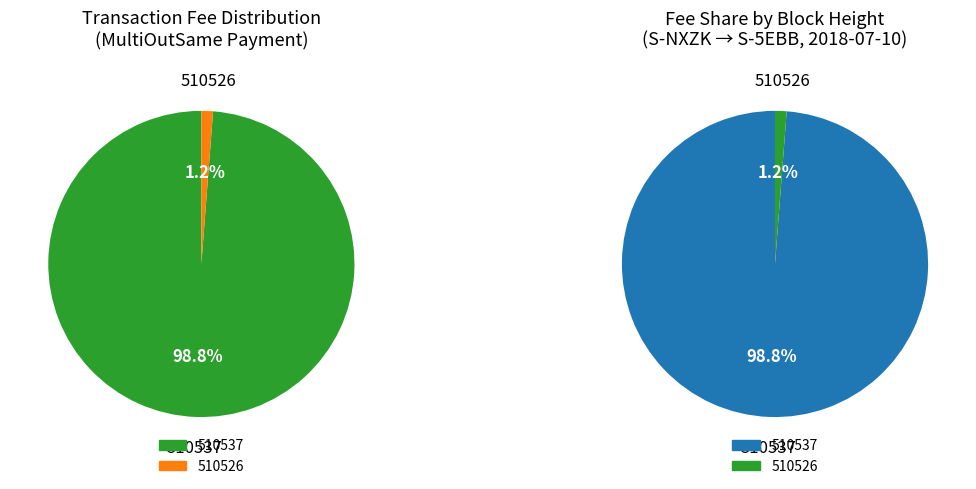

Which category has the biggest portion of the pie?

510537